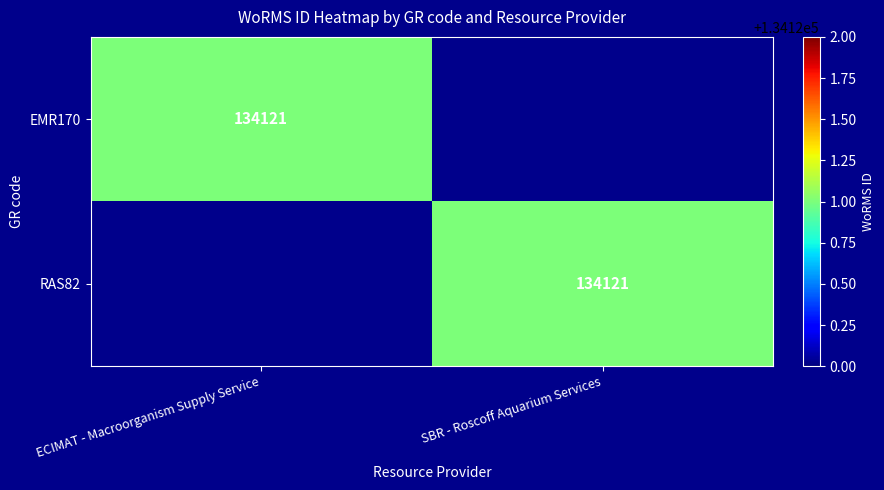

Is it true that RAS82 equals 188659 at SBR - Roscoff Aquarium Services?

False